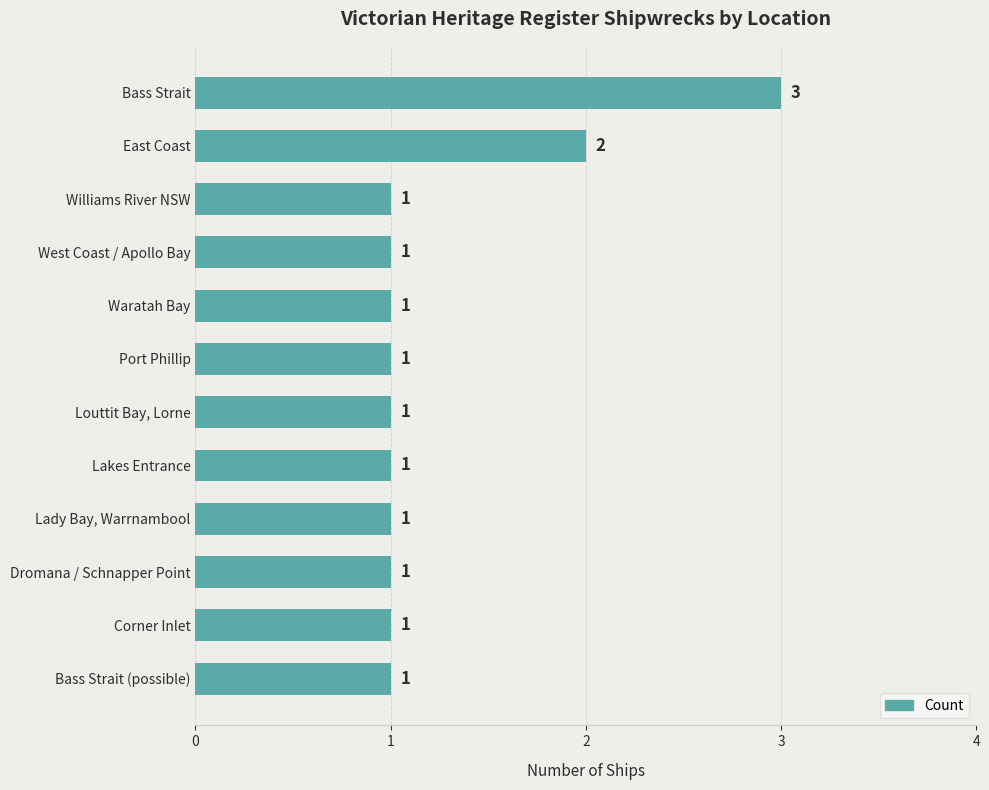

Is it true that the value at Lady Bay, Warrnambool is 1?

True